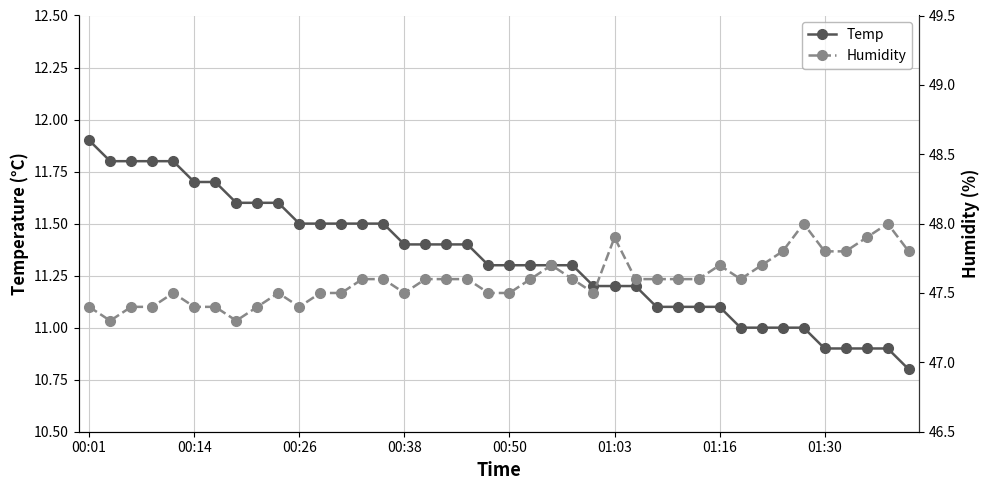

What is the lowest value of the Temp series?

10.8